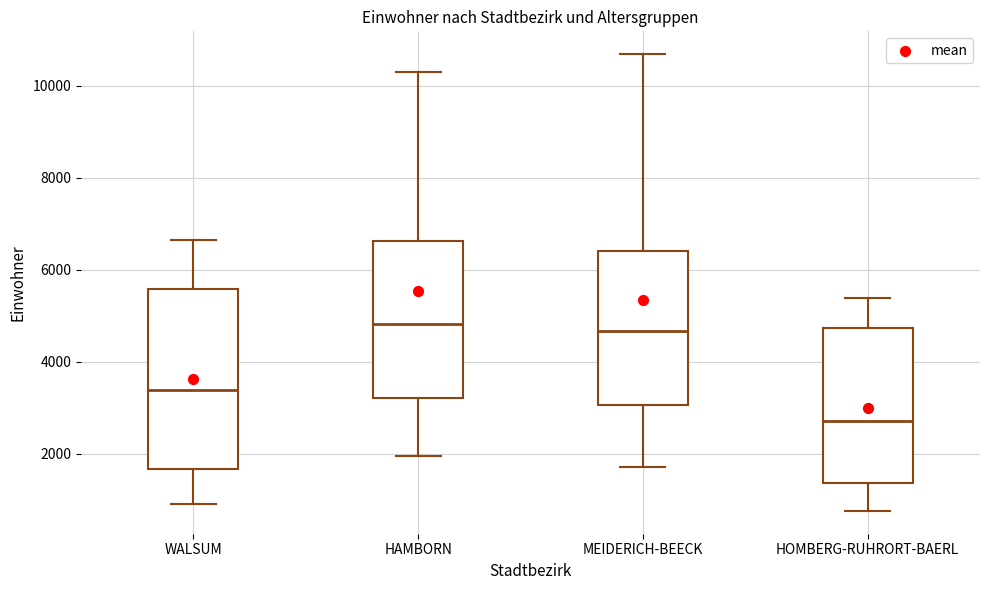

Reading left to right, transcribe this box plot: for each box, give where its median line is, the range the box spans, and where its two whiskers end, as read against the y-axis. The values are not printed on the chart, so give them approximately, as read against the axis.

WALSUM: median 3400, box 1600 to 5600, whiskers 1000 to 6600
HAMBORN: median 4800, box 3200 to 6600, whiskers 2000 to 10200
MEIDERICH-BEECK: median 4600, box 3000 to 6400, whiskers 1800 to 10600
HOMBERG-RUHRORT-BAERL: median 2800, box 1400 to 4800, whiskers 800 to 5400